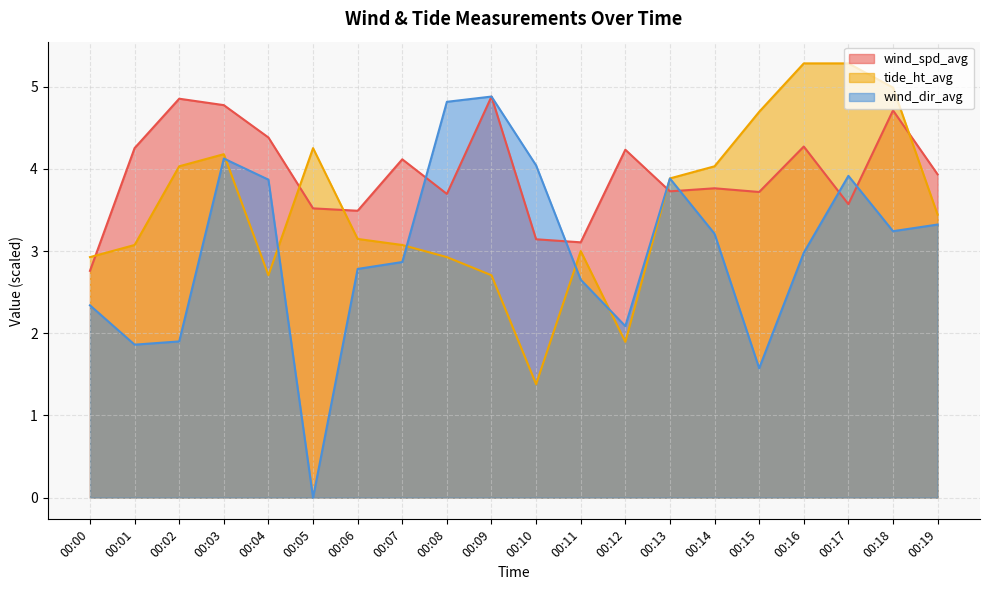

Which has a higher value, 00:06 or 00:09?

00:09